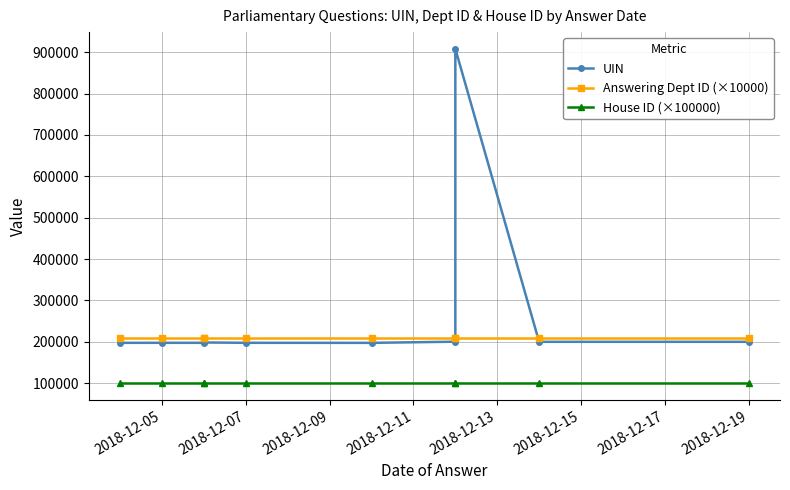

Does the chart display data point markers on the line(s)?

Yes